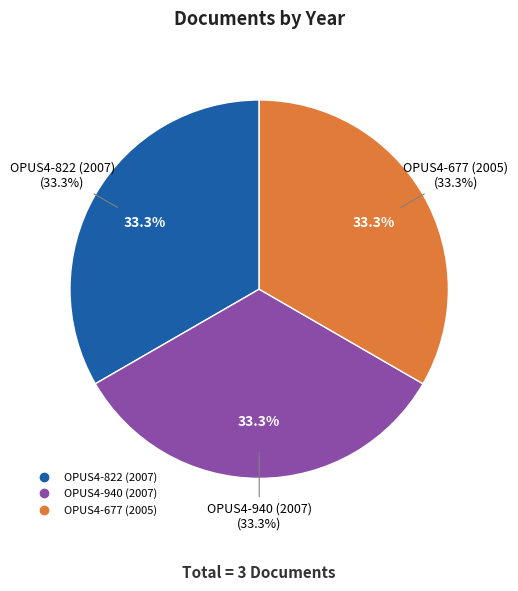

To the nearest percent, what portion does OPUS4-940 (2007) represent?

33%